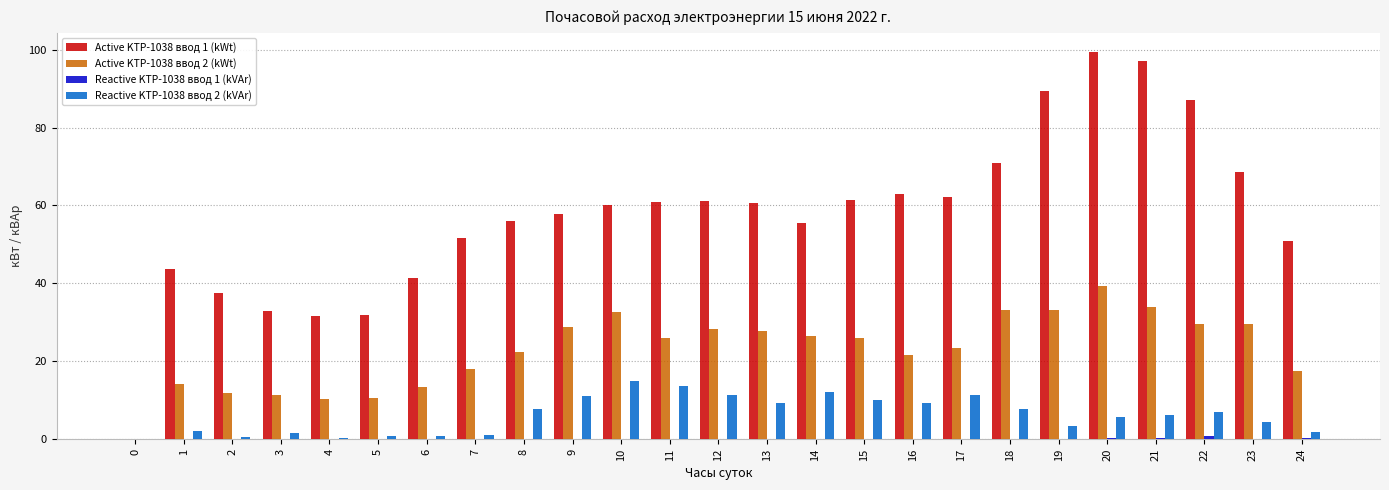

Is it true that Reactive KTP-1038 ввод 2 (kVAr) equals 17.0 at 12?

False